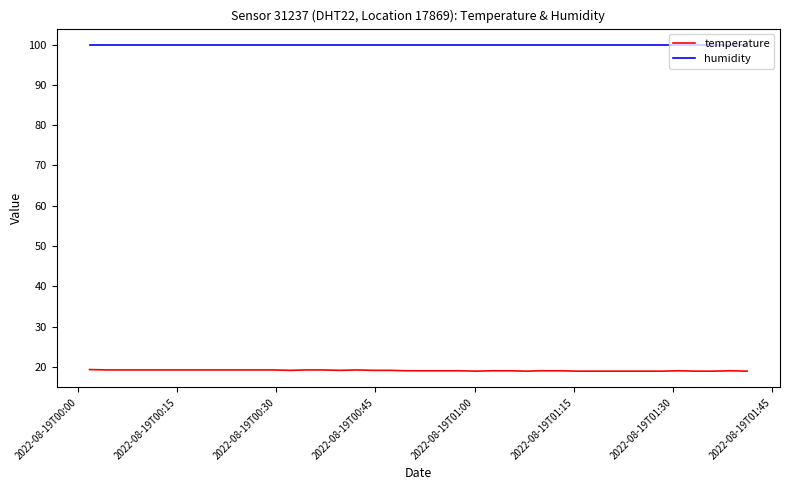

Does the chart display data point markers on the line(s)?

No